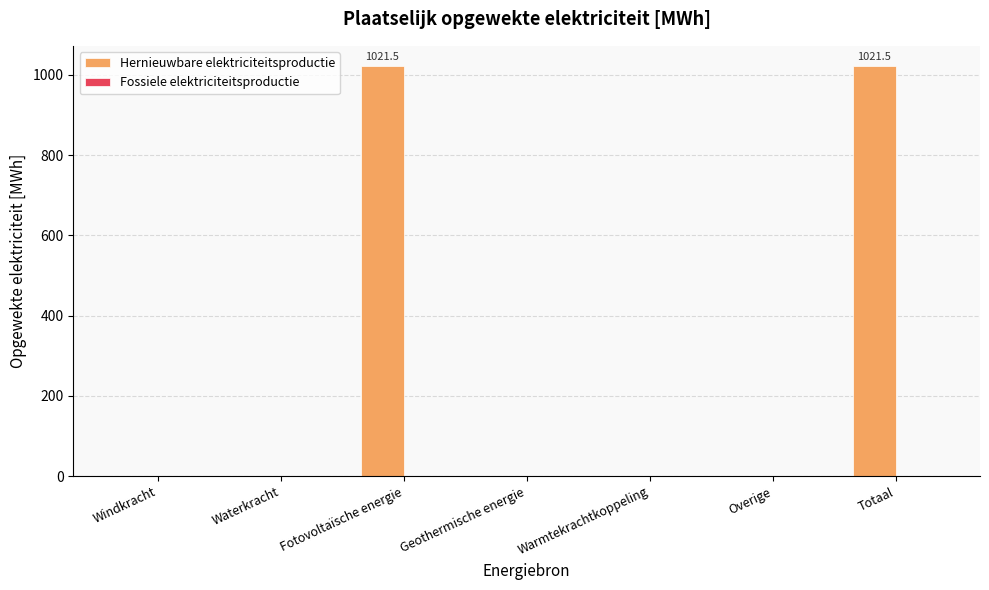

True or false: the data shows 361.6 at Windkracht.

False